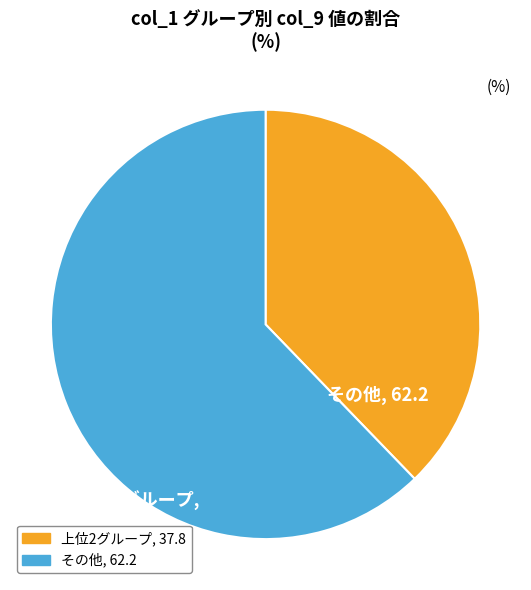

True or false: 上位2グループ accounts for 31% of the total.

False